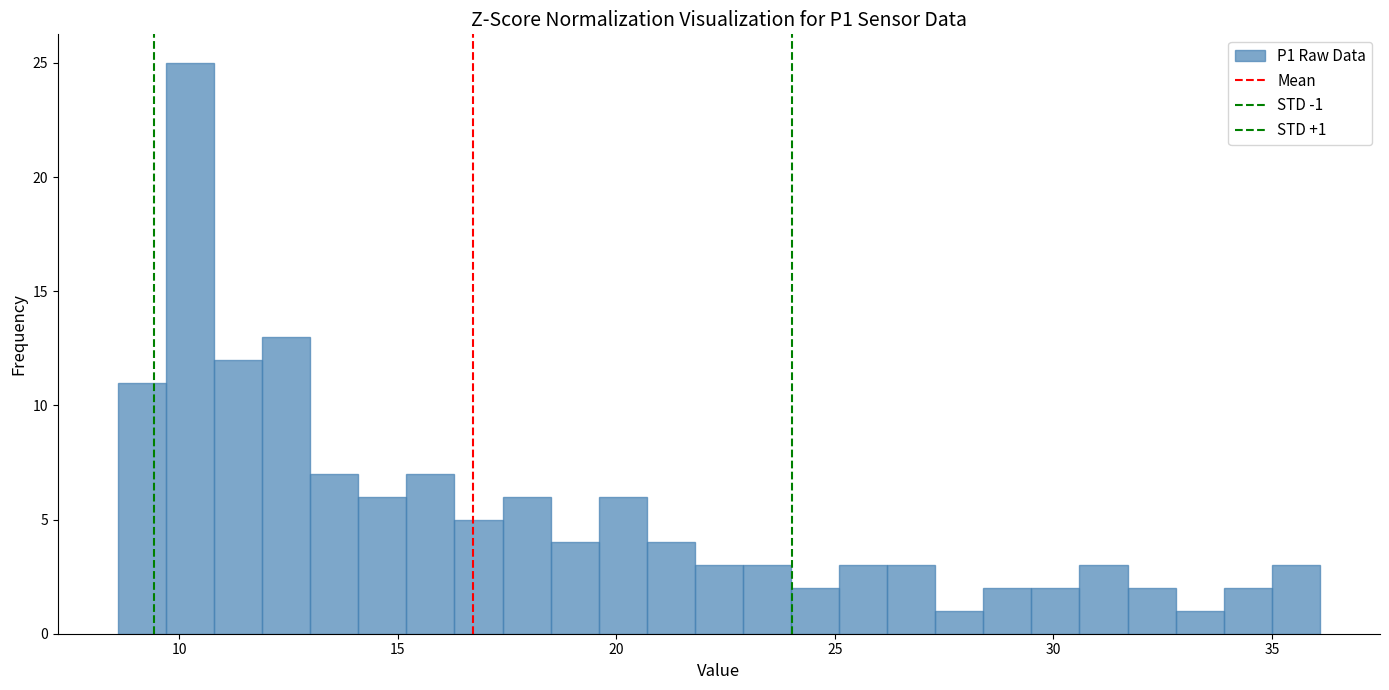

Read against the x-axis, roughly where is the centre of the tallest bar?

10.5